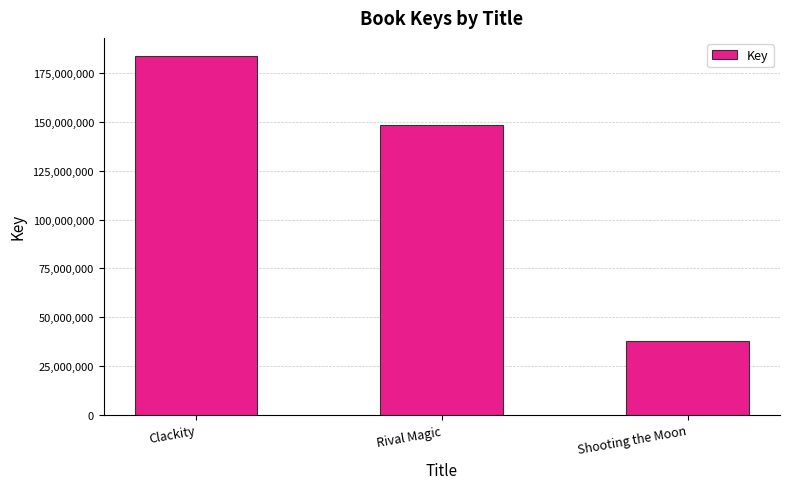

True or false: the data shows 21394971 at Shooting the Moon.

False